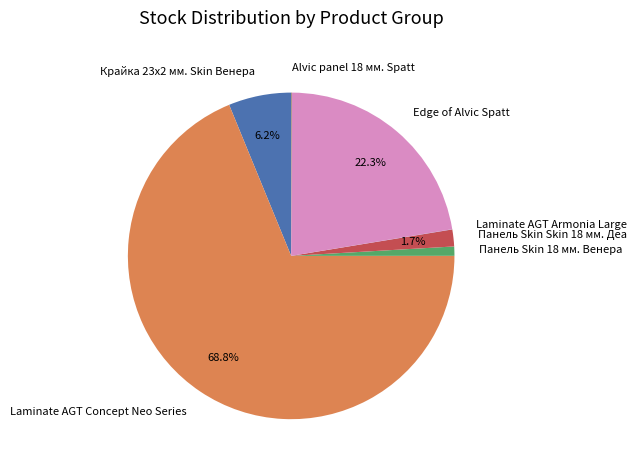

What percentage is NOT represented by Edge of Alvic Spatt?

77.7%